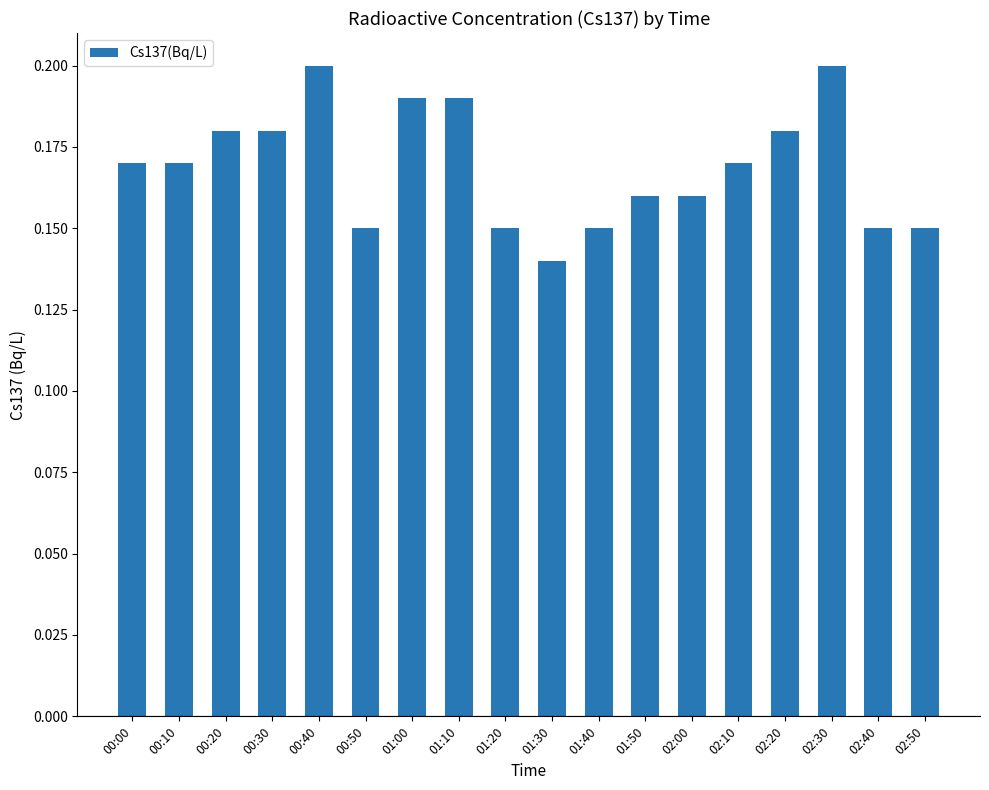

Count the values in the range 0 to 1.

18